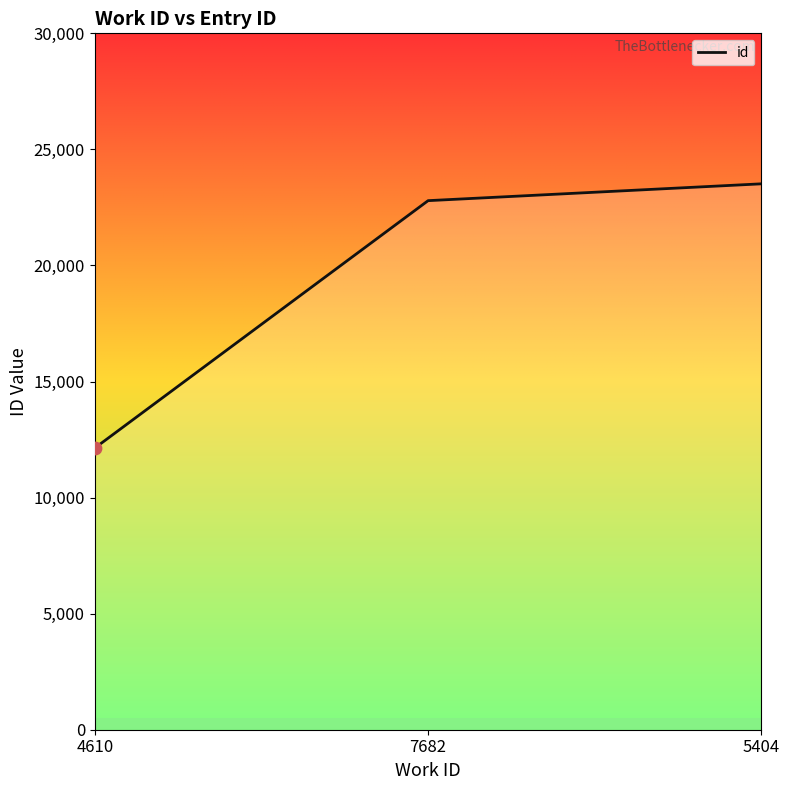

Approximately how many times larger is the value at 5404 compared to 4610?

1.9